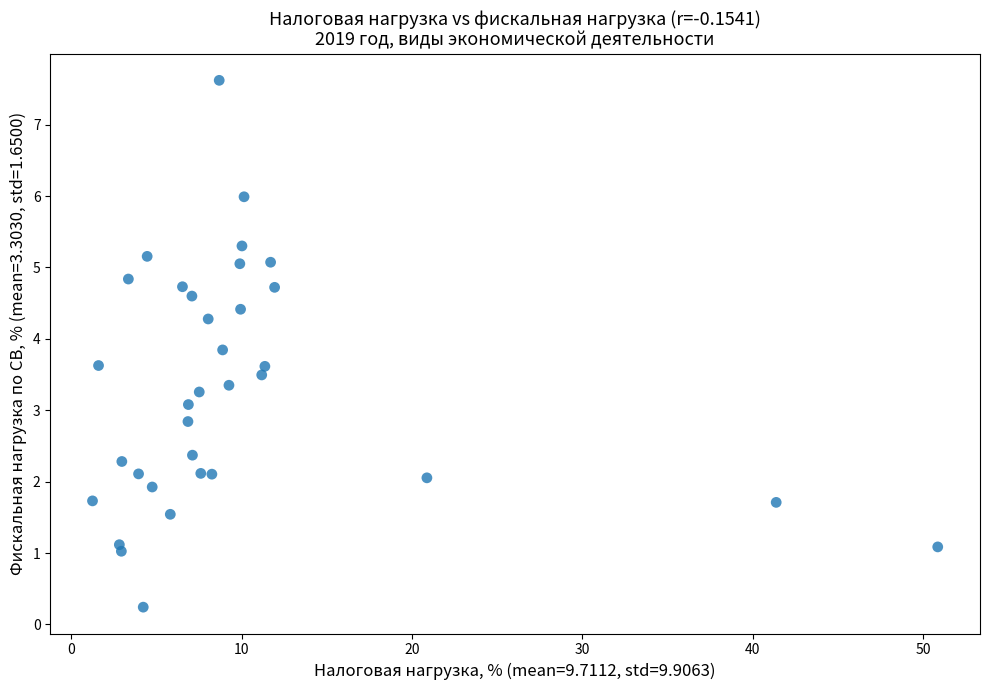

What is the range of X values (max minus min)?

49.6